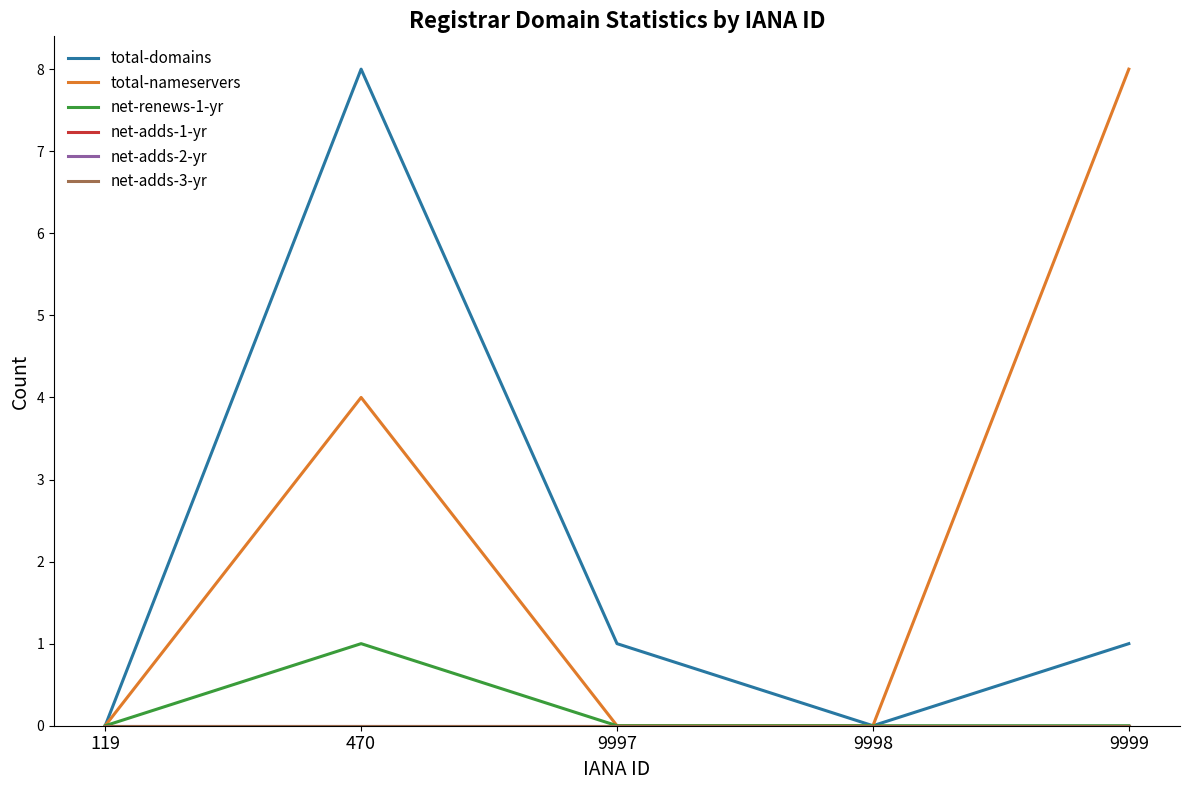

Does the chart have visible grid lines?

No